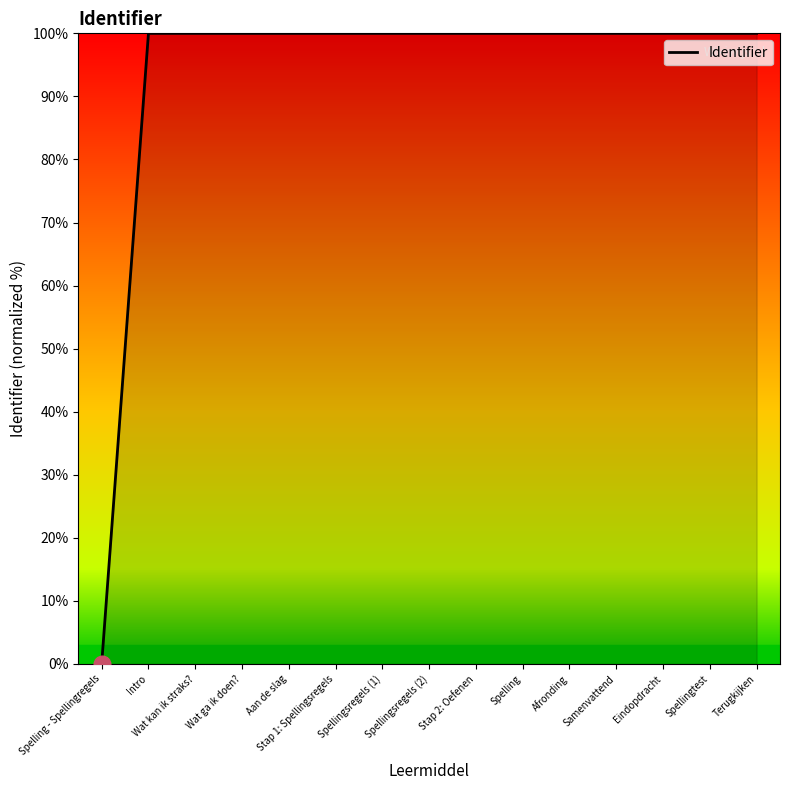

What is the average value?

93.3